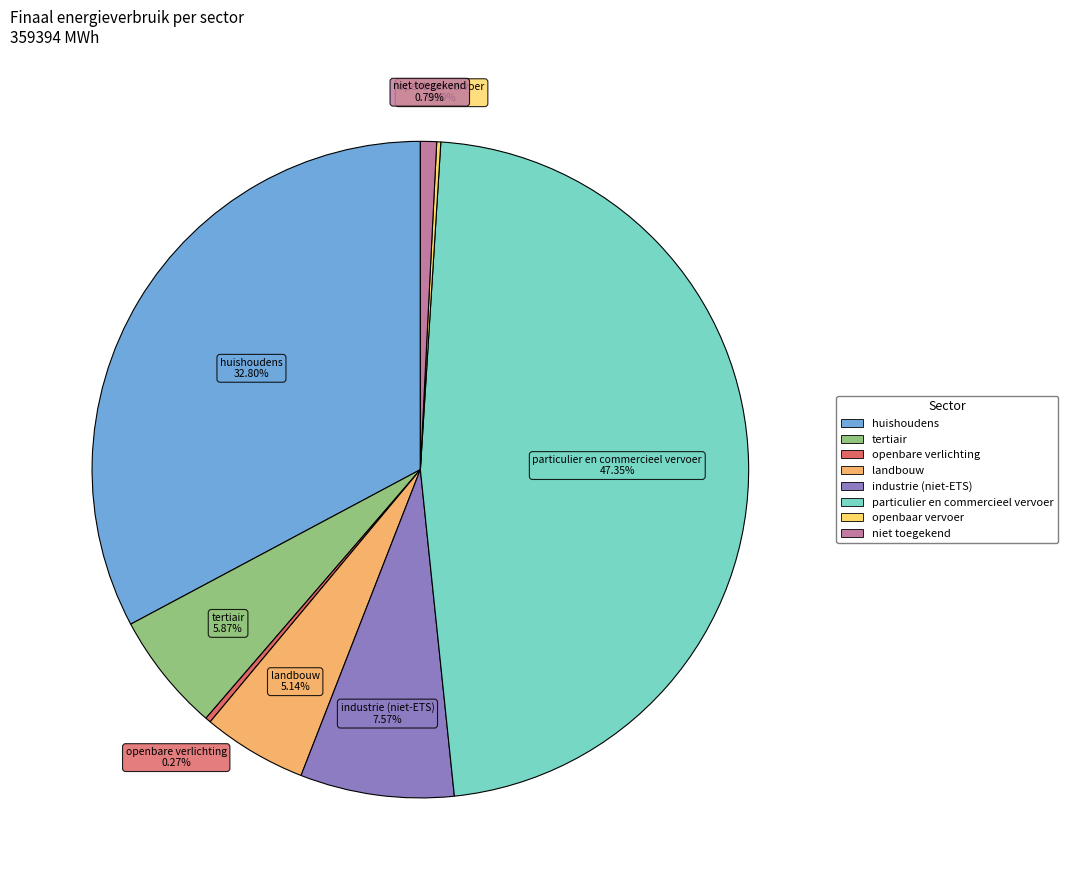

Does any single category account for the majority?

No